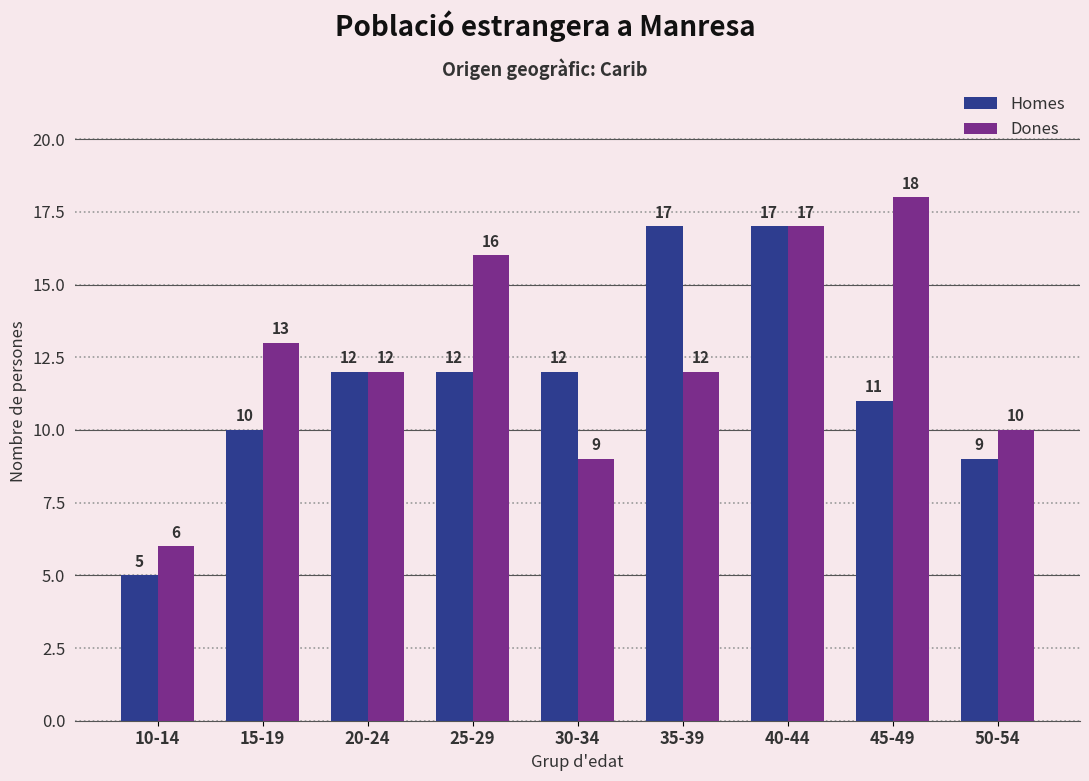

How many categories are shown in the chart?

9